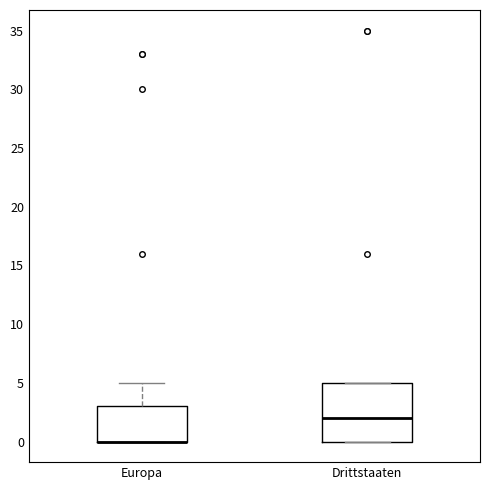

Comparing the boxes themselves (not the whiskers), which one is the tallest?

Drittstaaten